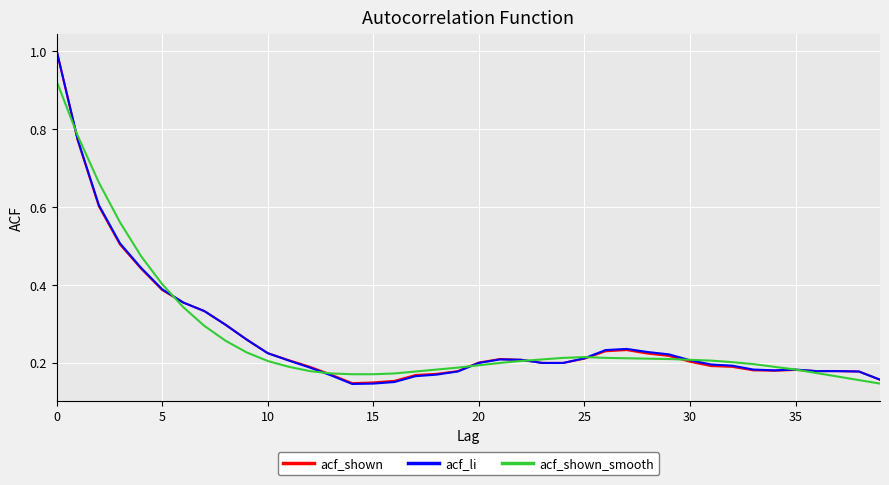

Which series has the largest range (max minus min)?

acf_li